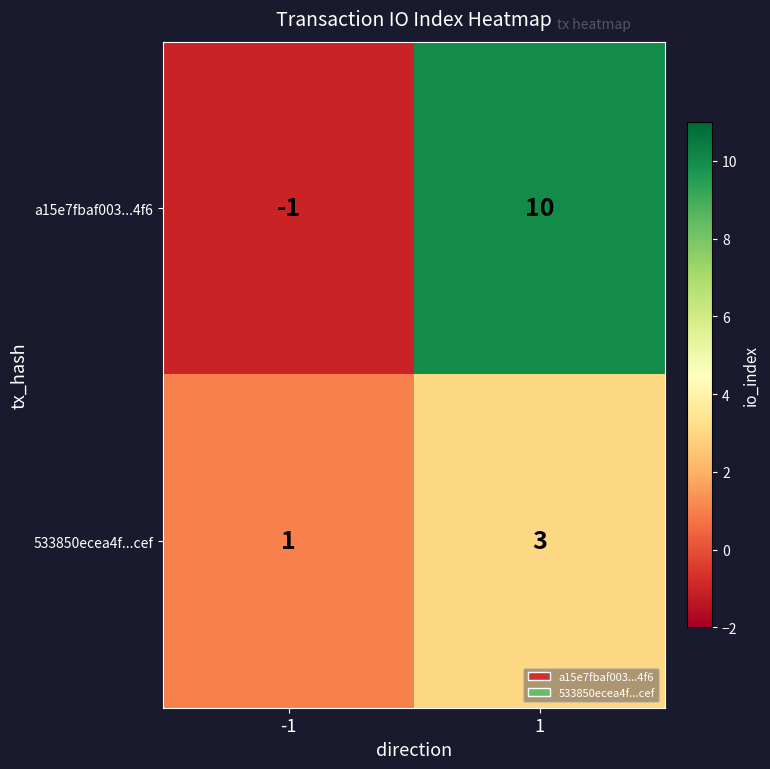

Between -1 and 1, which series saw the biggest shift?

a15e7fbaf003...4f6